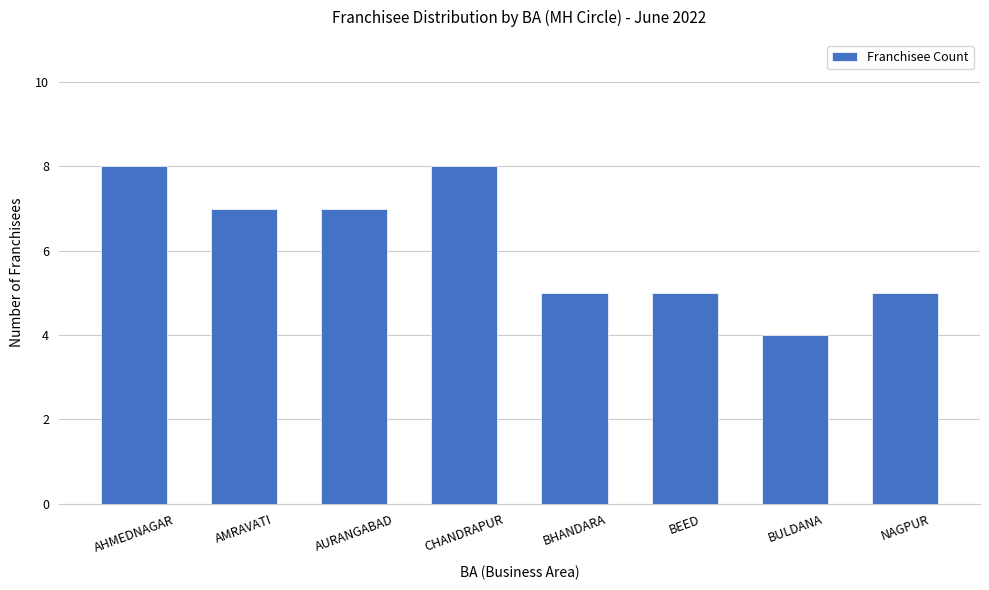

The chart shows a value of 5 at CHANDRAPUR. True or false?

False